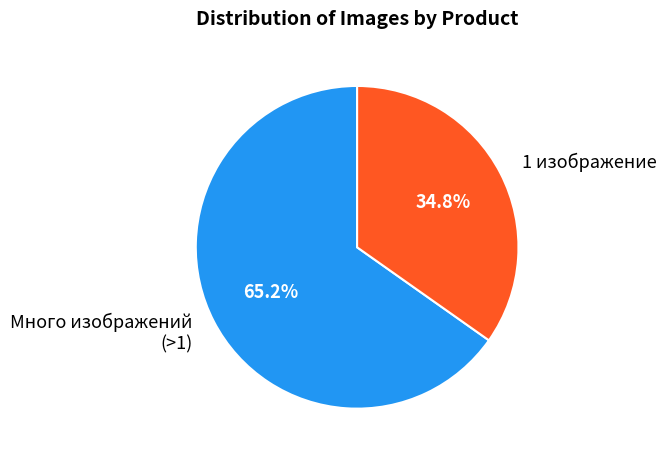

Is there any slice that represents more than half of the pie?

Yes